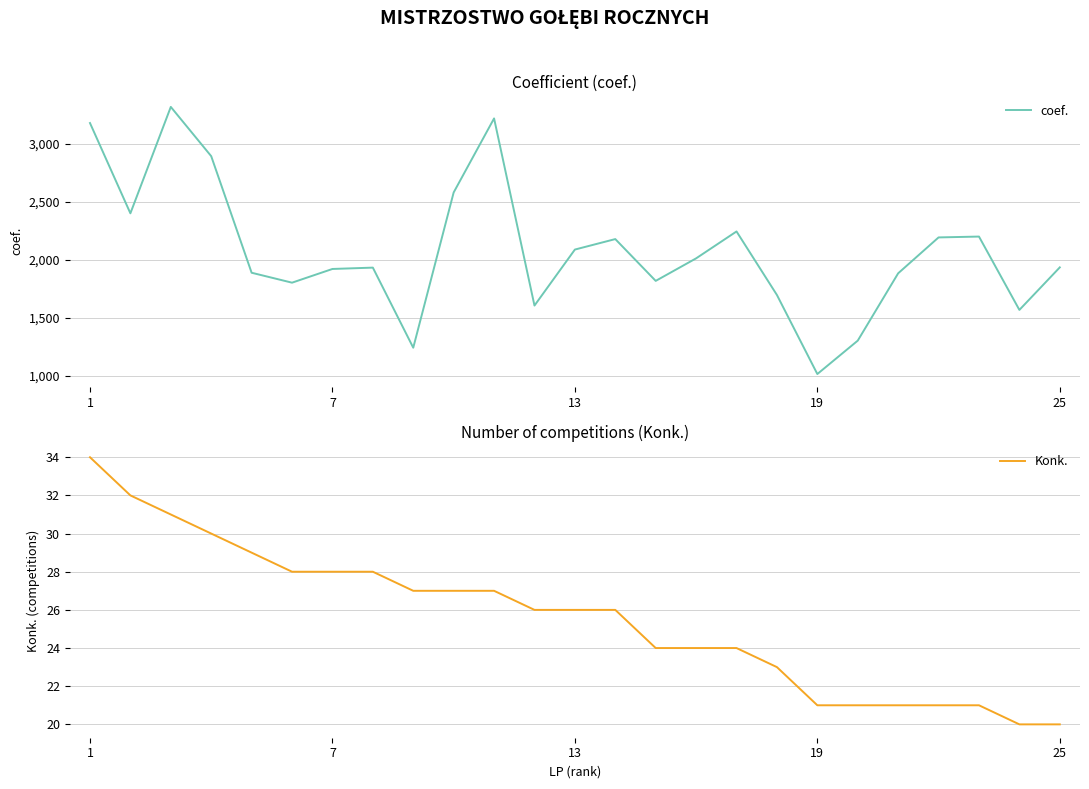

What is the highest value of the coef. series?

3315.7